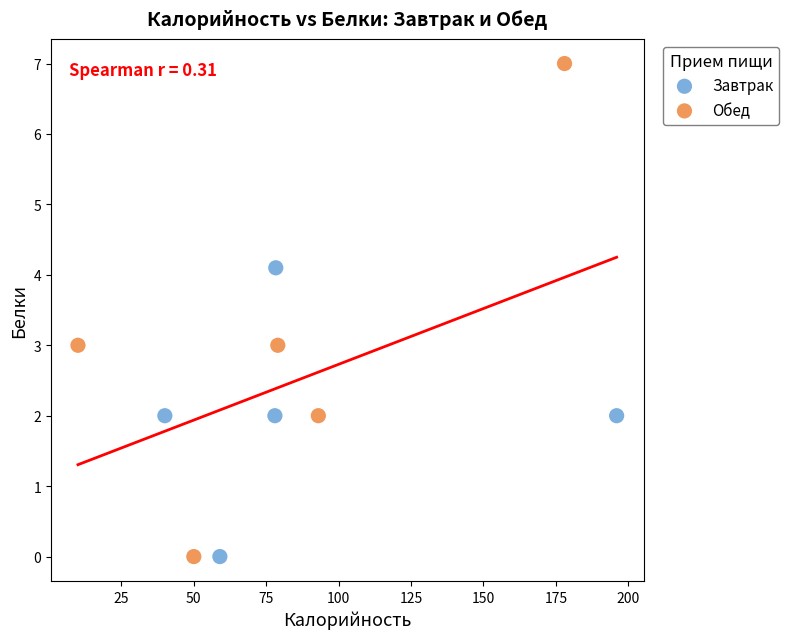

Which series contains the highest Y value?

Обед